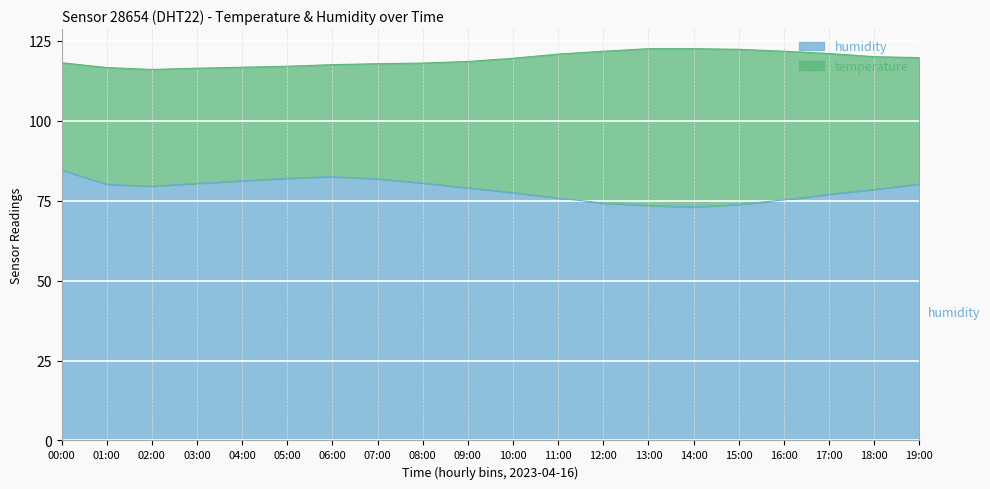

Read the value at 01:00.

80.1